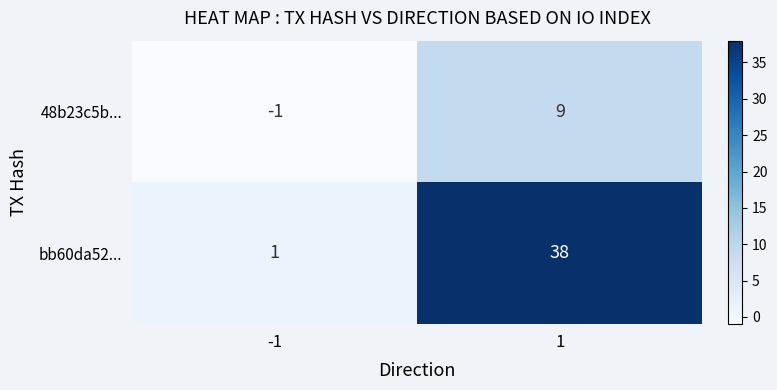

True or false: bb60da52... has a value of 51 at 1.

False